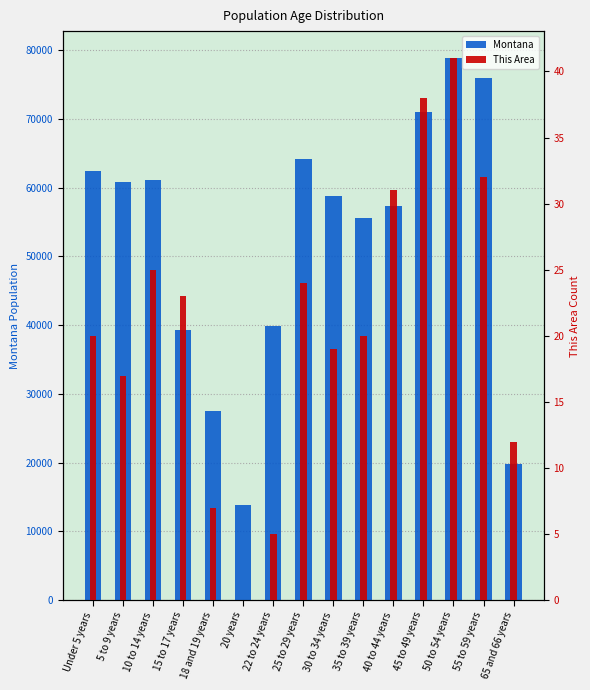

At 45 to 49 years, list the series in order from largest to smallest.

Montana, This Area